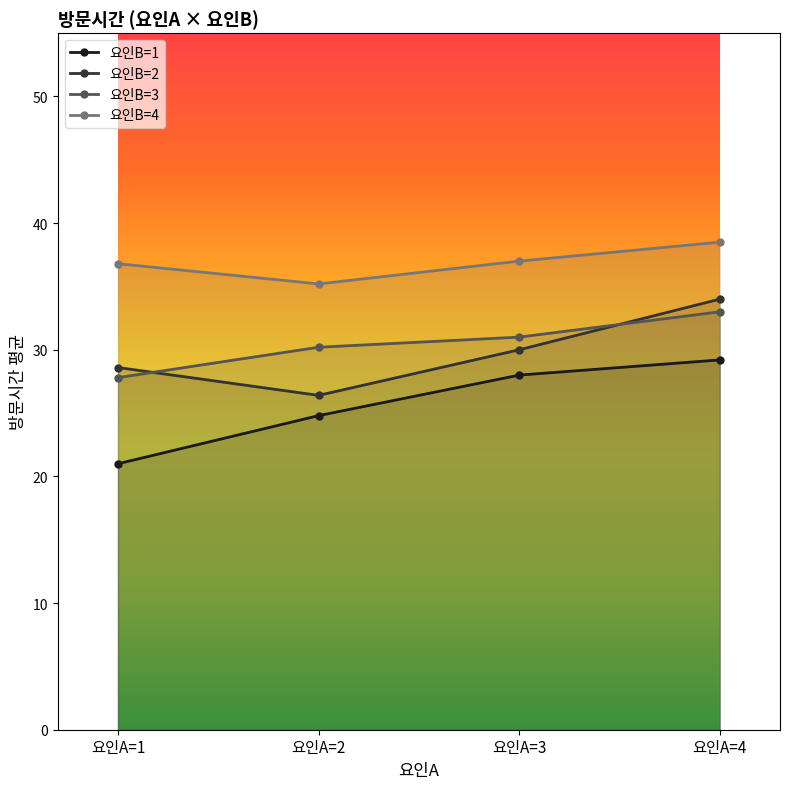

Reading left to right, list all the values displayed in this chart.

요인B=1: 21.0	24.8	28.0	29.2
요인B=2: 28.6	26.4	30.0	34.0
요인B=3: 27.8	30.2	31.0	33.0
요인B=4: 36.8	35.2	37.0	38.5